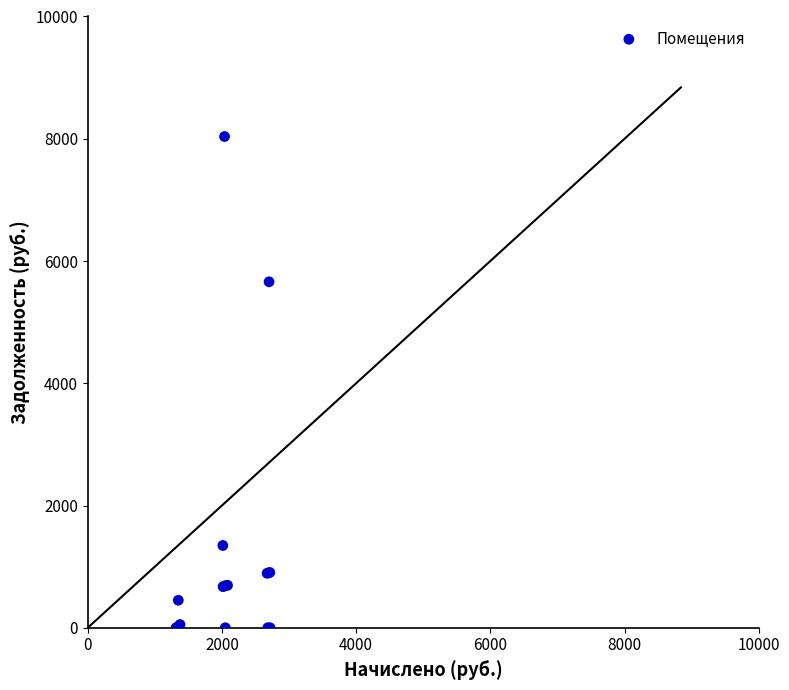

What Y value in the scatter plot is closest to 4018?

5659.7